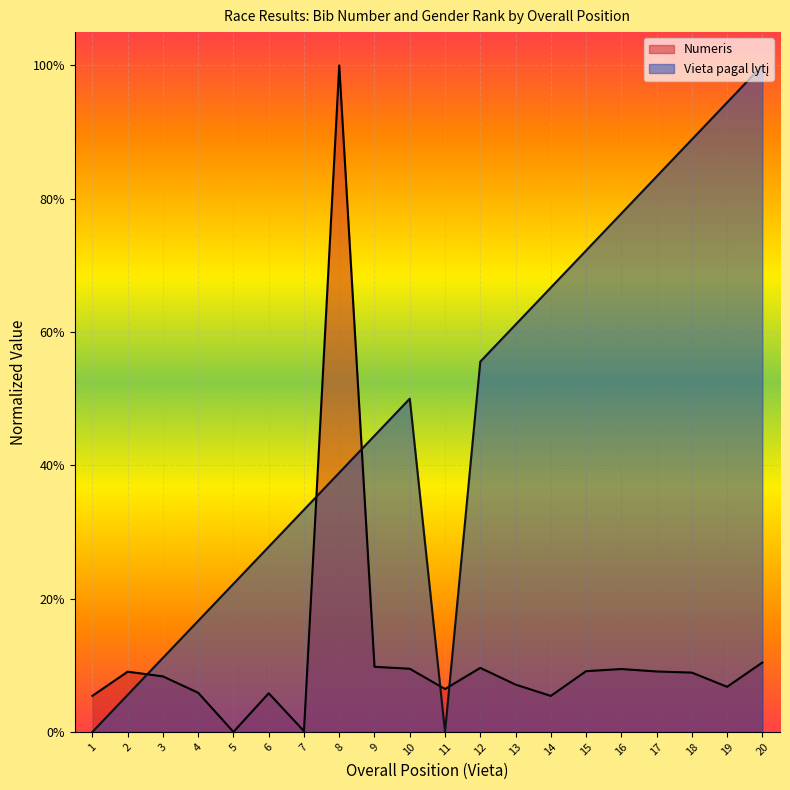

Is it true that Vieta pagal lyti equals 1.6 at 18?

False